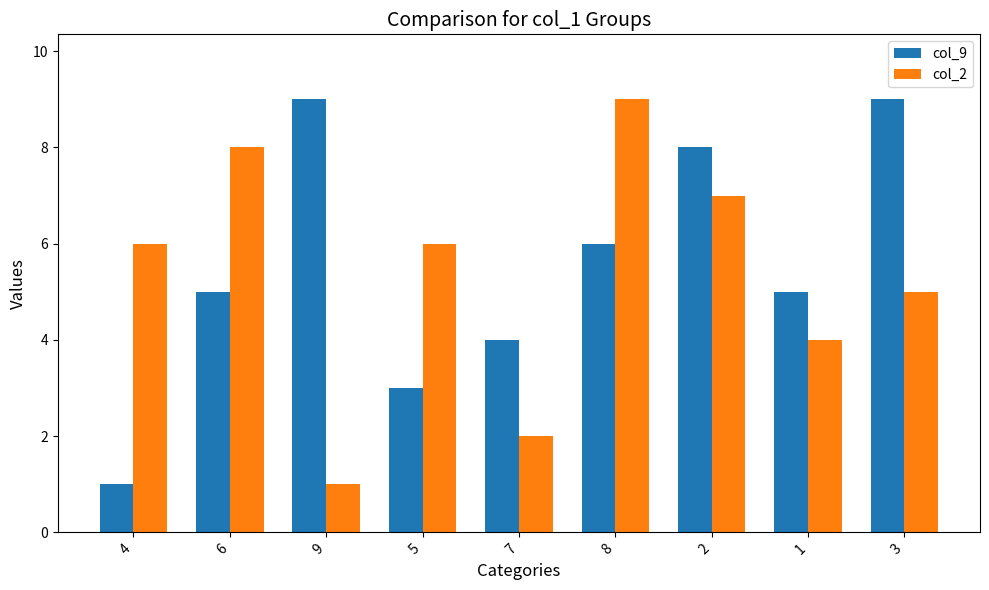

What is the approximate value of col_9 at 7?

4